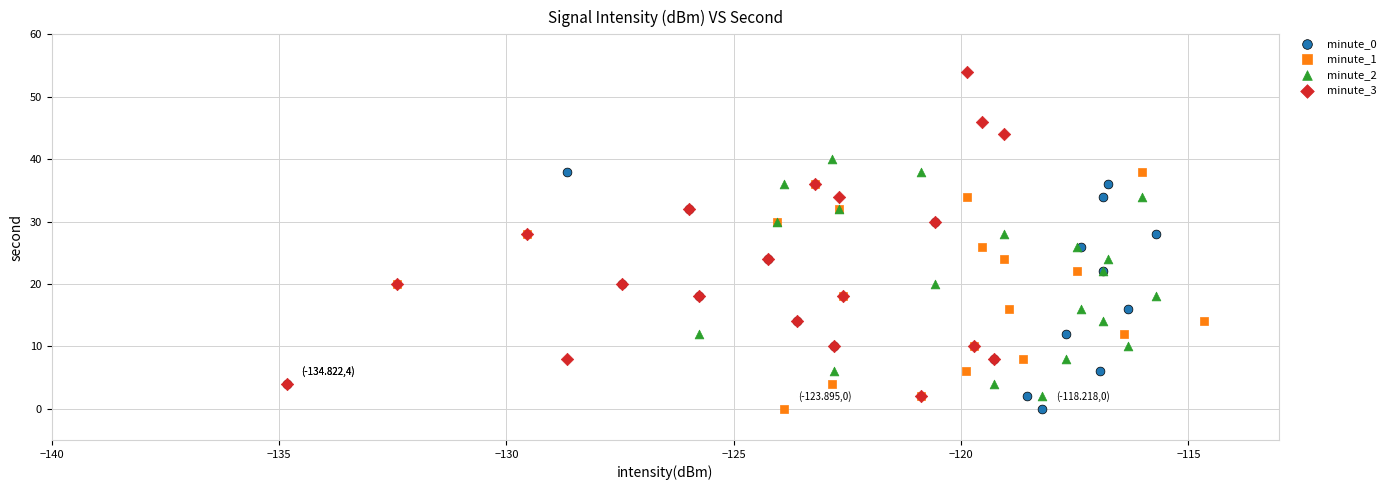

Which series reaches the maximum Y coordinate?

minute_3